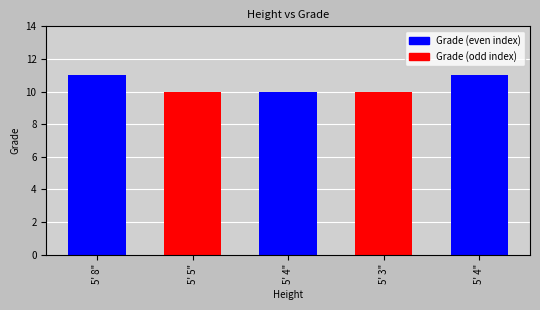

At which label is the value closest to 10?

5' 5"